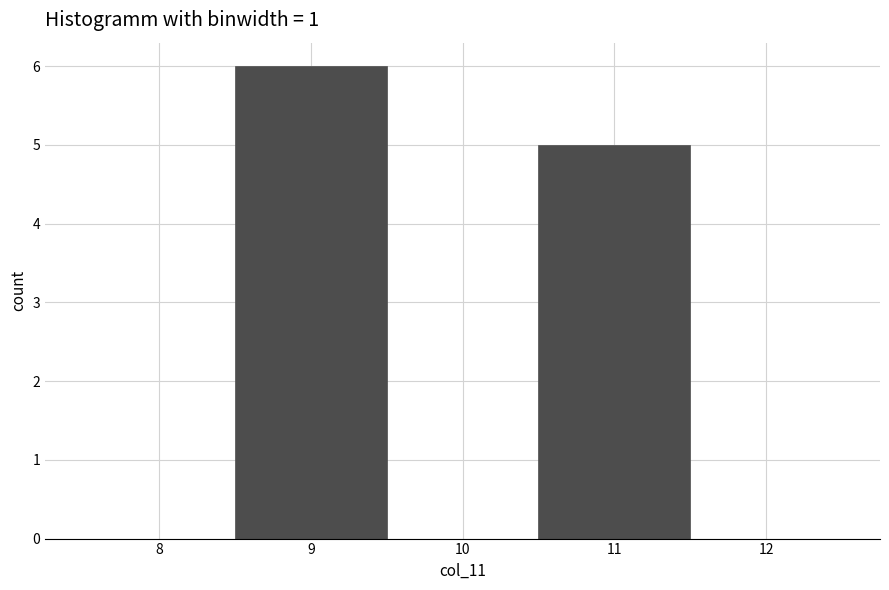

Which range on the x-axis has the tallest bar?

8.5 to 9.5